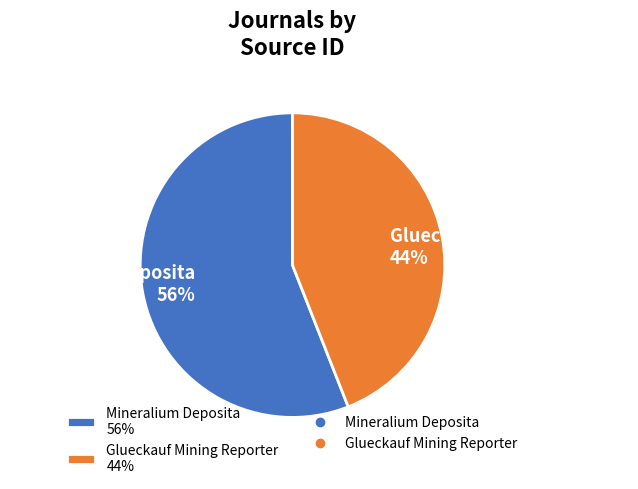

Count the number of slices in the pie.

2